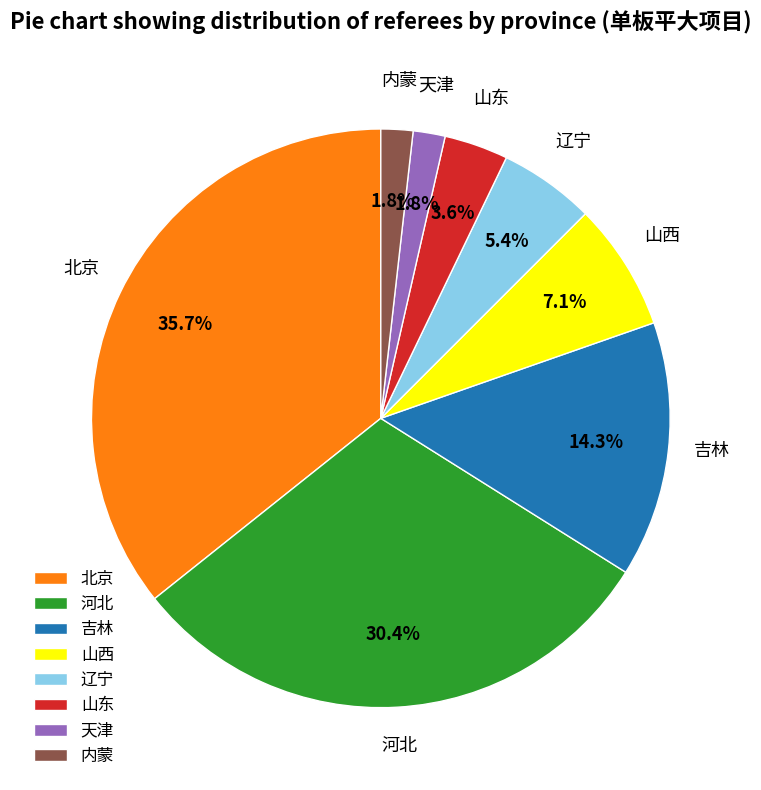

Does any single category account for the majority?

No